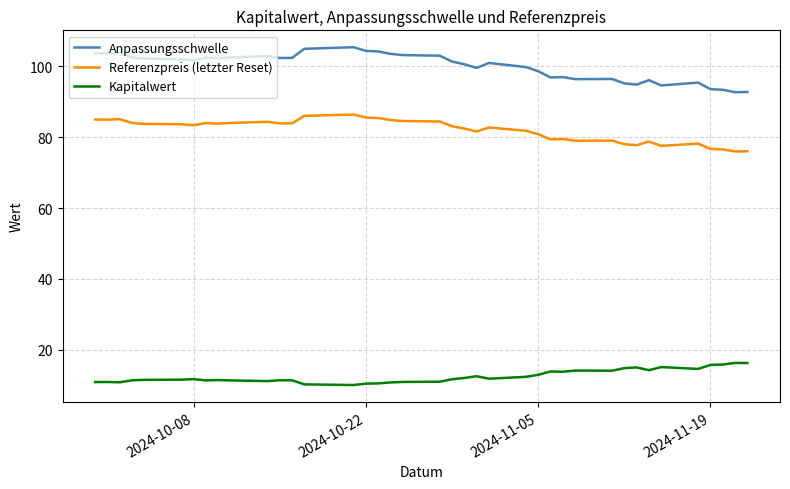

Which series has the widest spread of values?

Anpassungsschwelle